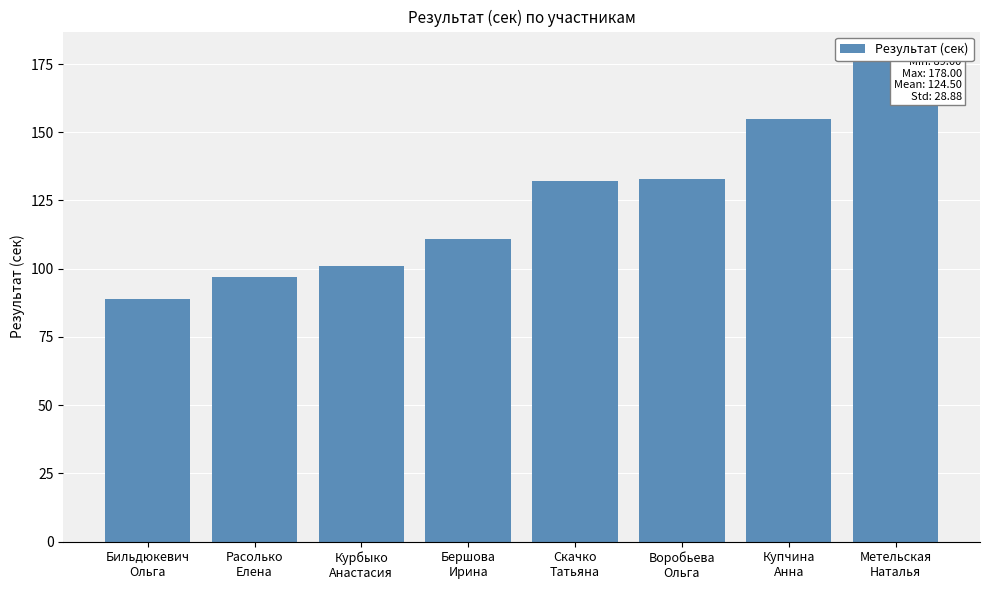

Between Курбыко
Анастасия and Скачко
Татьяна, which is larger?

Скачко
Татьяна